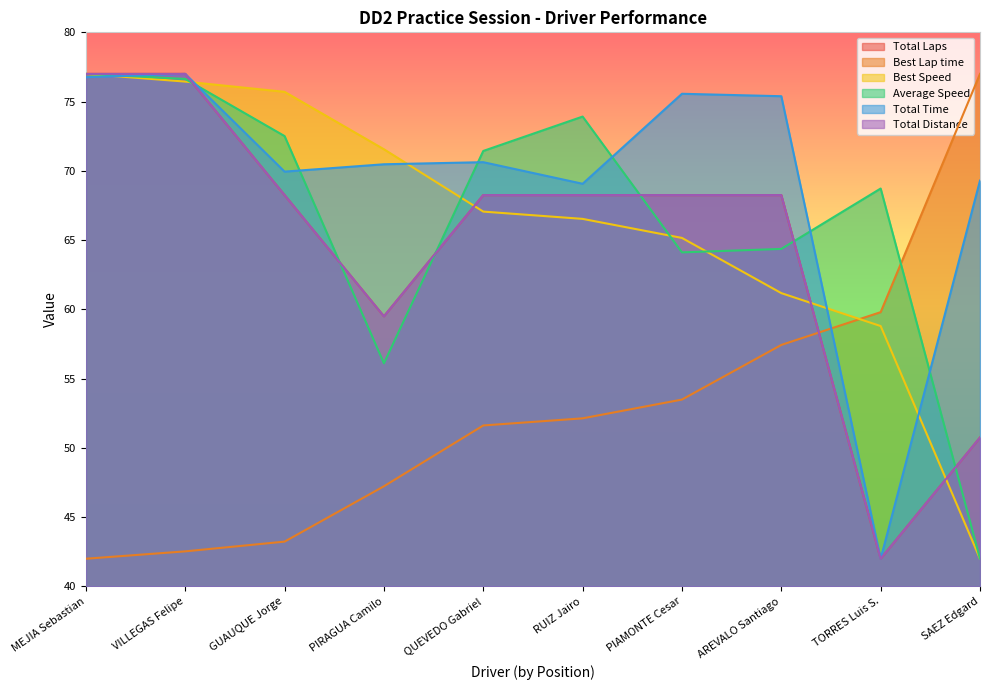

At which label does Best Lap time first exceed 52?

RUIZ Jairo